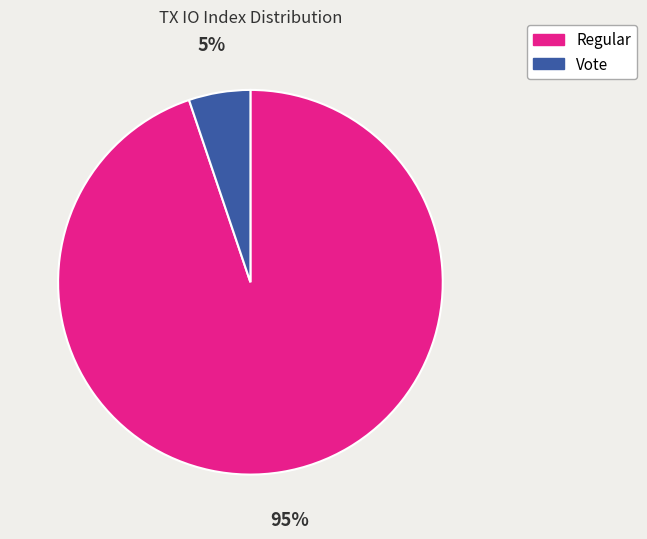

How many segments does this pie chart have?

2